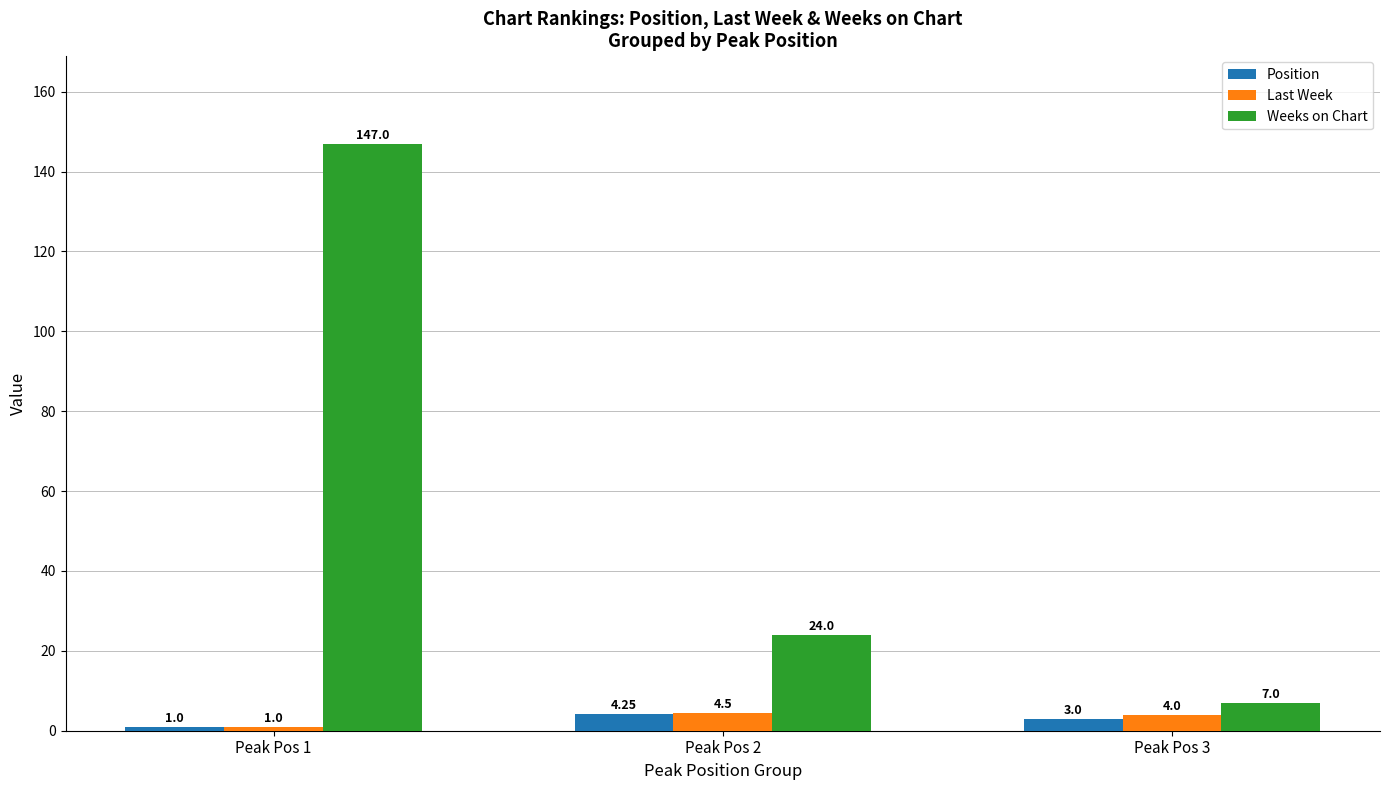

Between Peak Pos 1 and Peak Pos 3, which series saw the biggest shift?

Weeks on Chart